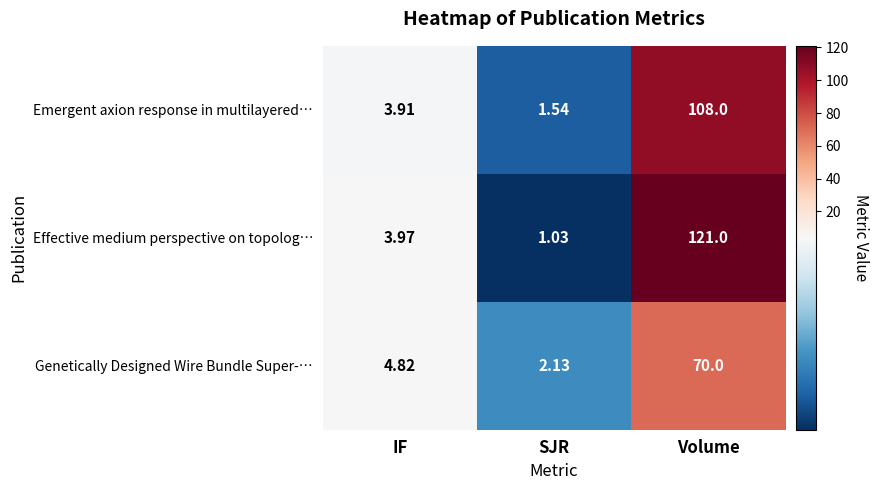

Rank the categories by Emergent axion response in multilayered… value from highest to lowest.

Volume, IF, SJR